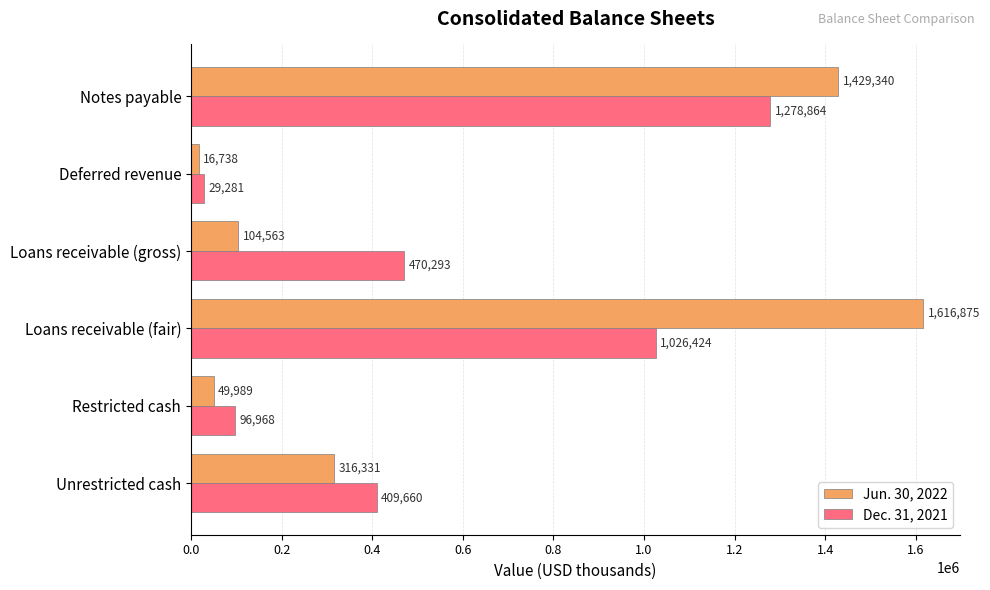

The Jun. 30, 2022 series shows 16738 at Deferred revenue. True or false?

True